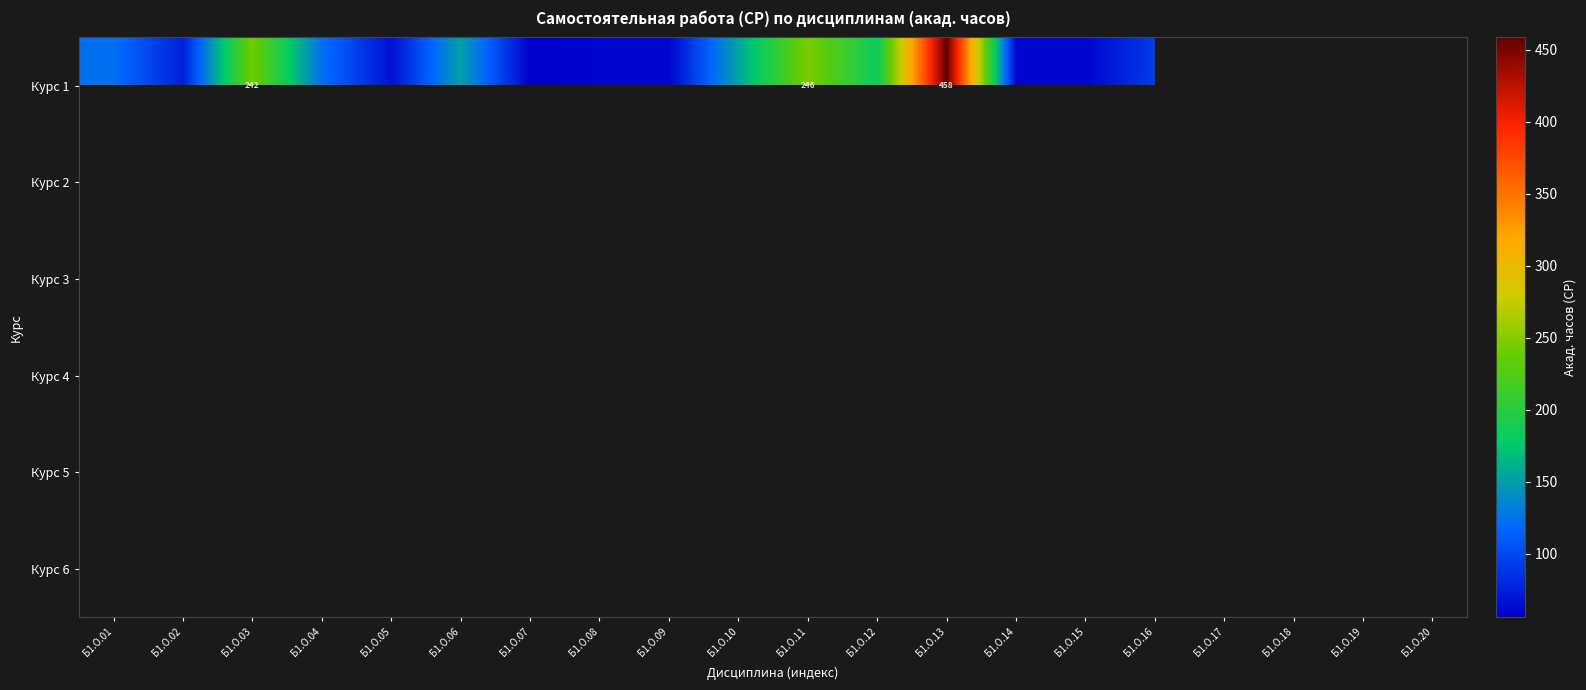

How many distinct data groups are displayed?

6